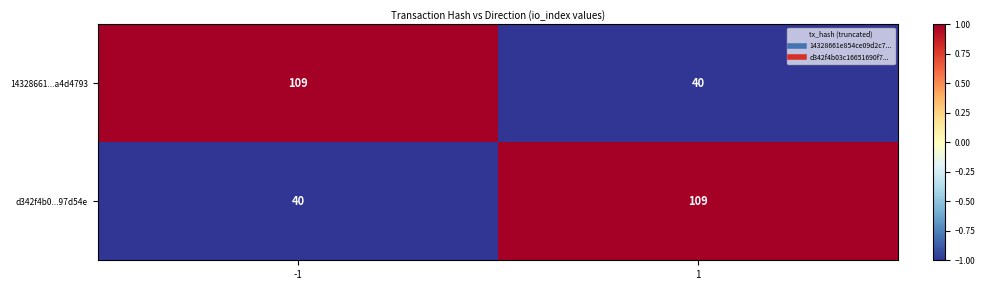

True or false: 14328661...a4d4793 has a value of 40 at 1.

True